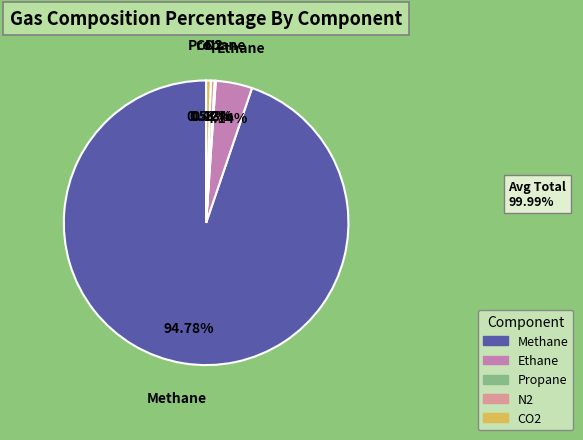

Do CO2 and Ethane together represent more than half of the pie?

No